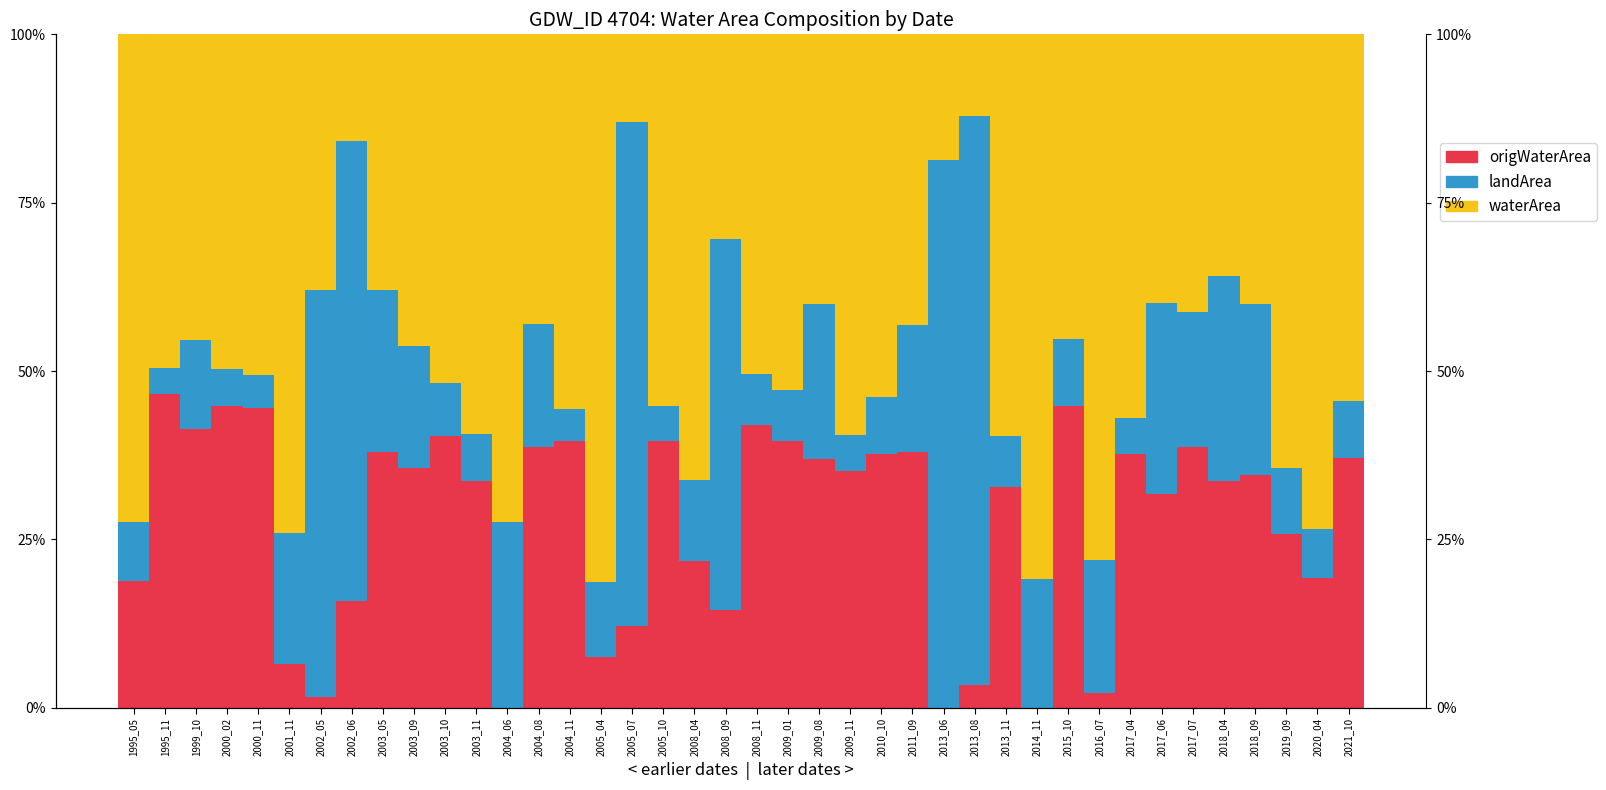

At which category is the sum across all series the highest?

2011_09